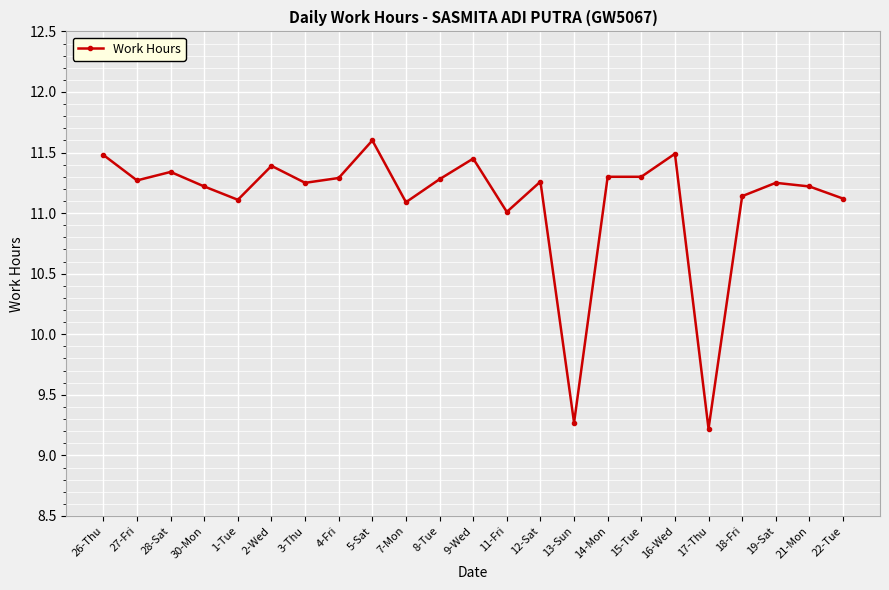

What is the minimum value shown in the chart?

9.2